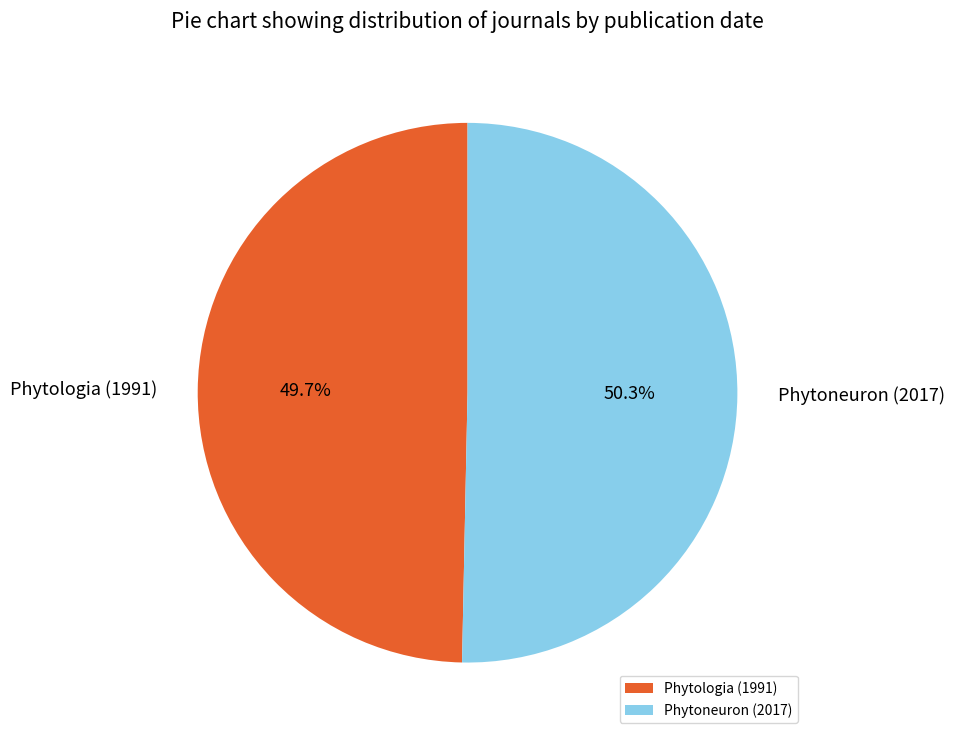

Is the sum of Phytoneuron (2017) and Phytologia (1991) greater than half?

Yes